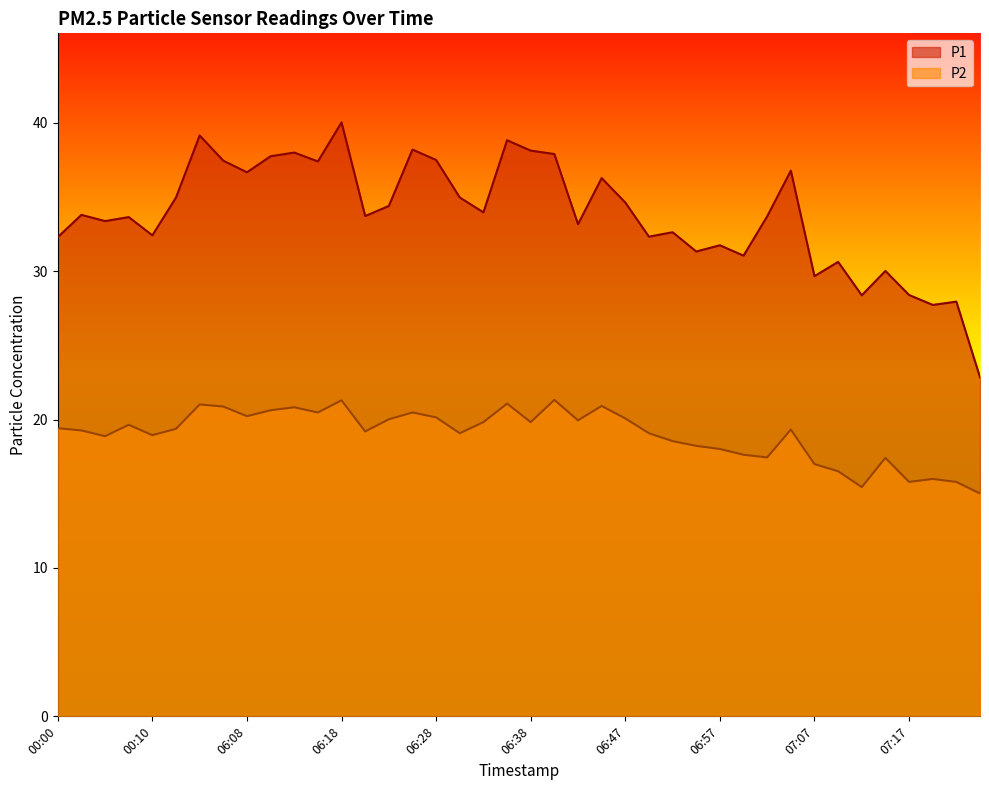

What are all the series names shown in the legend?

P1, P2